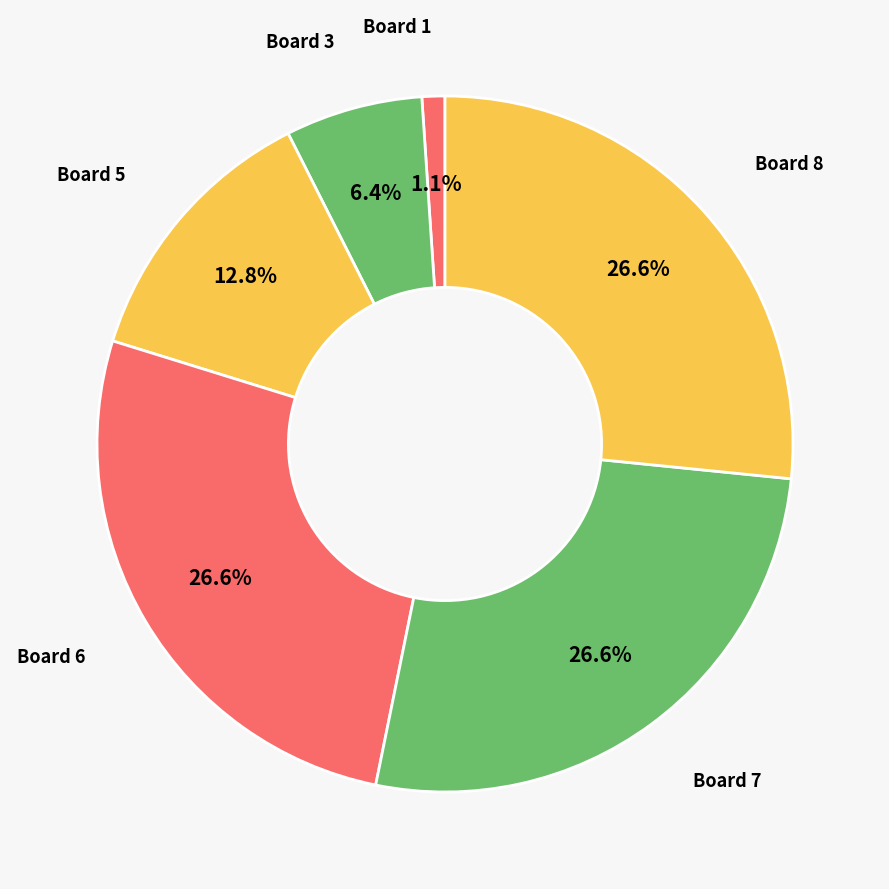

How many slices are in this pie chart?

6